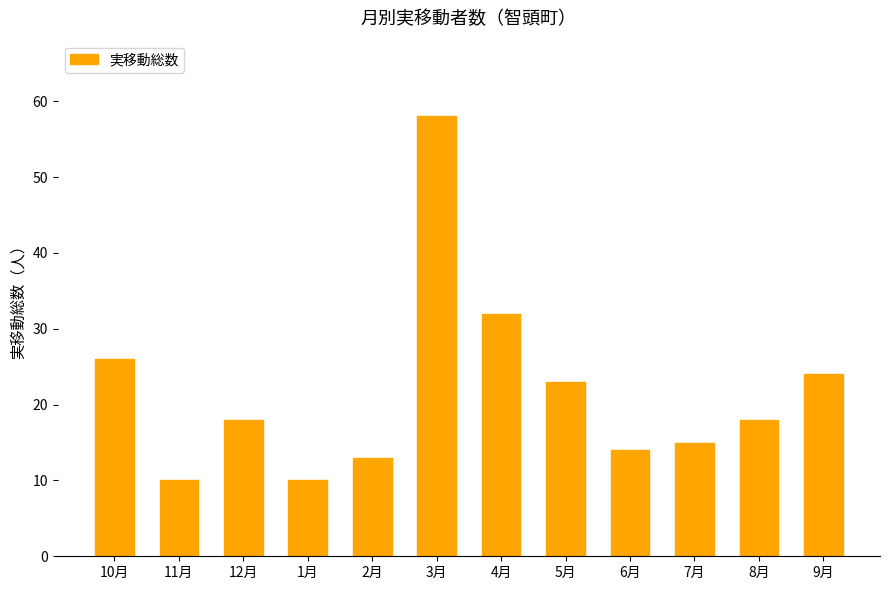

What is the change in value from 11月 to 5月?

+13